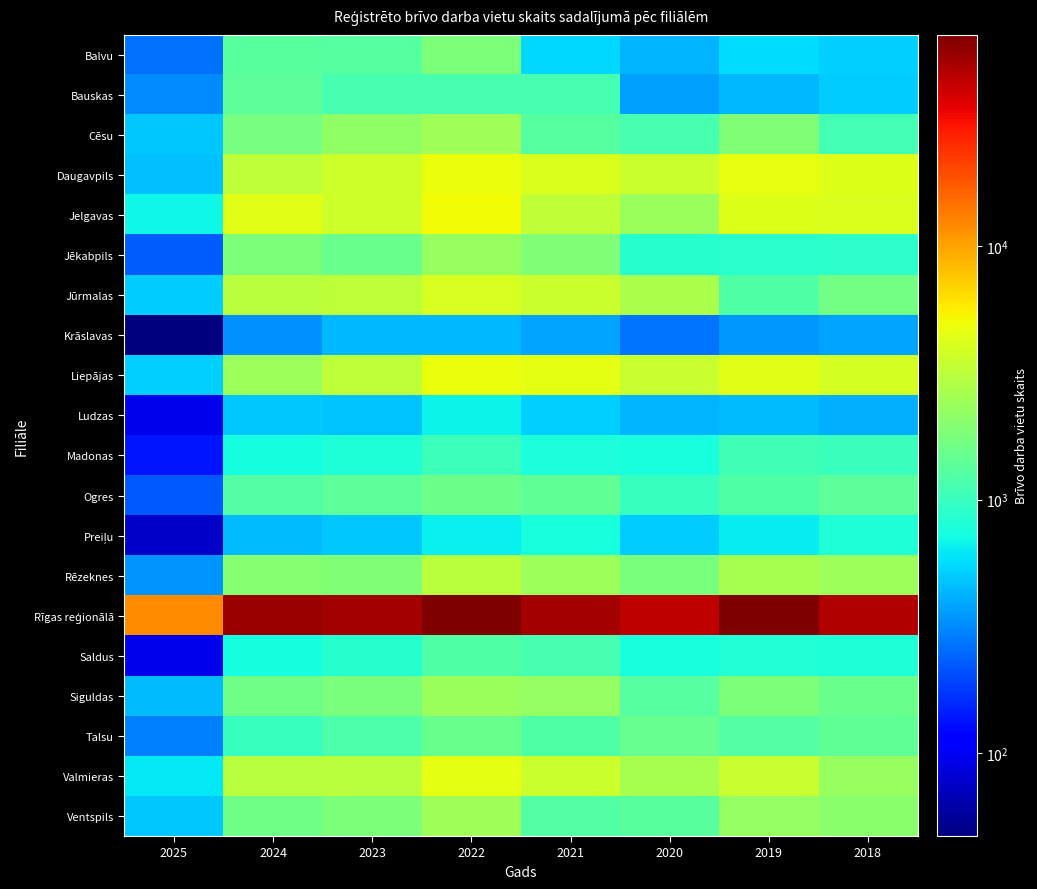

What is the difference between the highest and lowest values at 2023?

52791